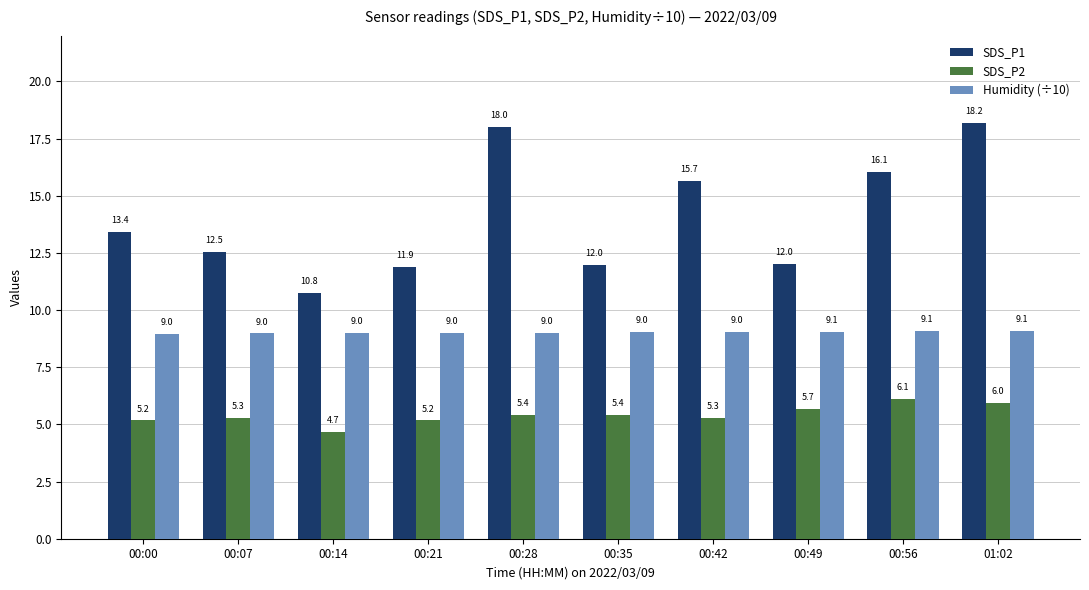

How many categories are shown in the chart?

10